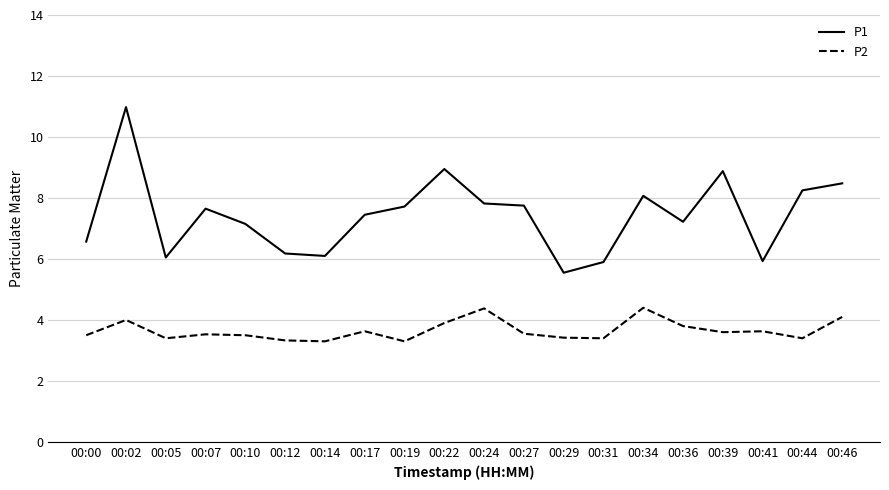

What is the difference between the highest and lowest values at 00:14?

2.8